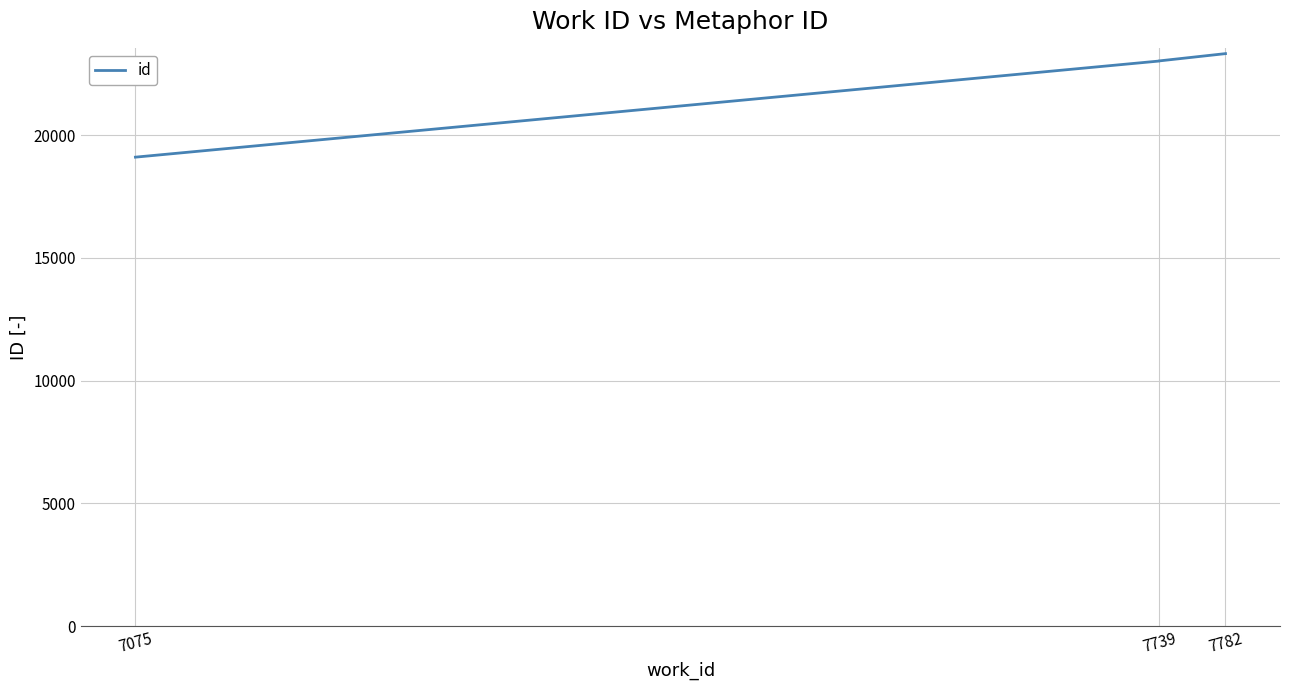

Read the value at 7075.

19109